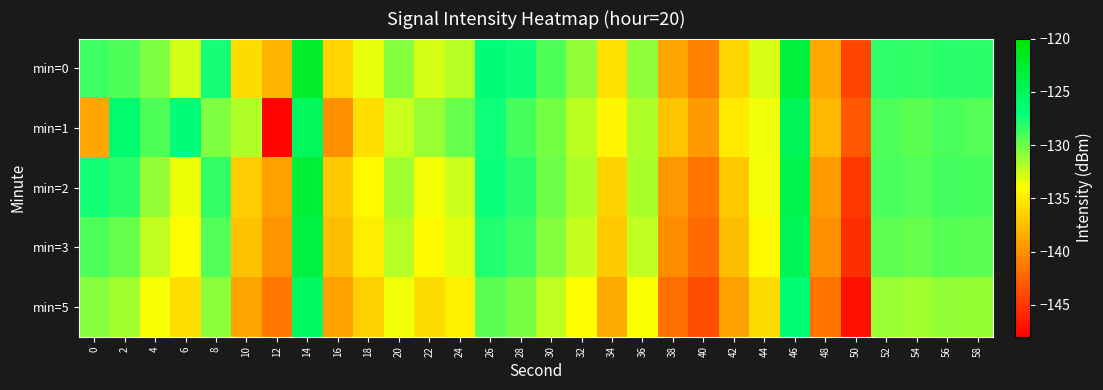

Reading left to right, list all the values displayed in this chart.

min=0: 0=-128.7	2=-129.2	4=-130.5	6=-132.8	8=-127.6	10=-135.9	12=-138.1	14=-122.4	16=-136.3	18=-133.4	20=-130.6	22=-132.8	24=-132.0	26=-126.6	28=-127.4	30=-129.1	32=-131.0	34=-135.7	36=-130.9	38=-138.9	40=-140.9	42=-136.2	44=-132.9	46=-123.5	48=-138.8	50=-144.2	52=-128.3	54=-128.4	56=-128.1	58=-128.2
min=1: 0=-138.8	2=-126.1	4=-129.2	6=-126.7	8=-130.5	10=-131.8	12=-147.7	14=-125.2	16=-140.0	18=-135.7	20=-132.5	22=-131.2	24=-129.8	26=-127.4	28=-128.9	30=-130.2	32=-132.1	34=-134.5	36=-131.8	38=-137.2	40=-139.5	42=-135.1	44=-133.6	46=-124.8	48=-137.9	50=-143.2	52=-129.1	54=-129.5	56=-129.0	58=-129.3
min=2: 0=-127.5	2=-128.2	4=-131.0	6=-133.5	8=-128.4	10=-136.7	12=-139.2	14=-123.1	16=-137.0	18=-134.3	20=-131.4	22=-133.7	24=-132.6	26=-127.3	28=-128.1	30=-130.0	32=-131.8	34=-136.4	36=-131.7	38=-139.6	40=-141.5	42=-137.0	44=-133.7	46=-124.2	48=-139.4	50=-144.8	52=-129.0	54=-129.2	56=-128.8	58=-128.9
min=3: 0=-129.1	2=-129.8	4=-132.2	6=-134.1	8=-129.2	10=-137.3	12=-139.8	14=-123.8	16=-137.6	18=-134.9	20=-132.0	22=-134.3	24=-133.2	26=-127.9	28=-128.7	30=-130.6	32=-132.4	34=-137.0	36=-132.3	38=-140.2	40=-142.1	42=-137.6	44=-134.3	46=-124.8	48=-140.0	50=-145.4	52=-129.6	54=-129.8	56=-129.4	58=-129.5
min=5: 0=-130.7	2=-131.4	4=-133.8	6=-135.7	8=-130.8	10=-138.9	12=-141.4	14=-125.4	16=-139.2	18=-136.5	20=-133.6	22=-135.9	24=-134.8	26=-129.5	28=-130.3	30=-132.2	32=-134.0	34=-138.6	36=-133.9	38=-141.8	40=-143.7	42=-139.2	44=-135.9	46=-126.4	48=-141.6	50=-147.0	52=-131.2	54=-131.4	56=-131.0	58=-131.1